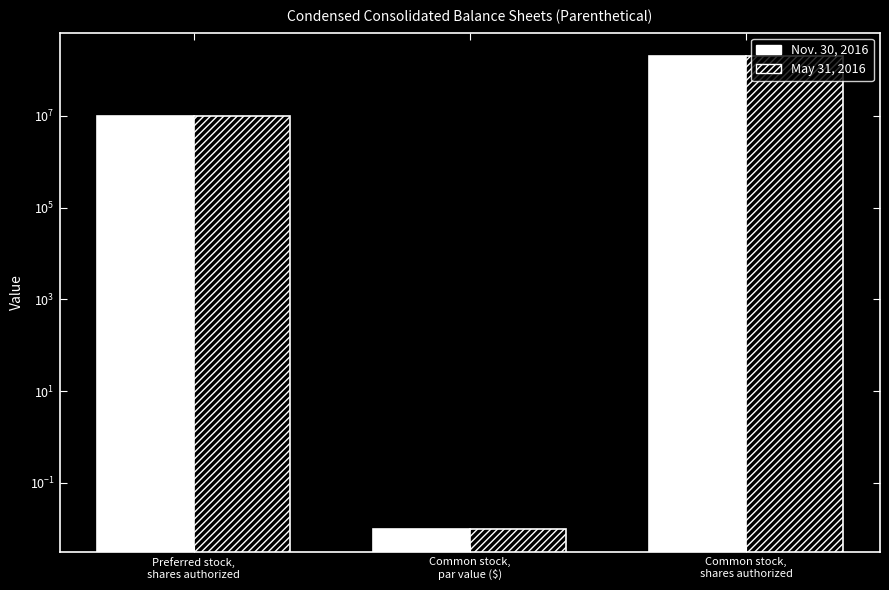

What are all the series names shown in the legend?

Nov. 30, 2016, May 31, 2016